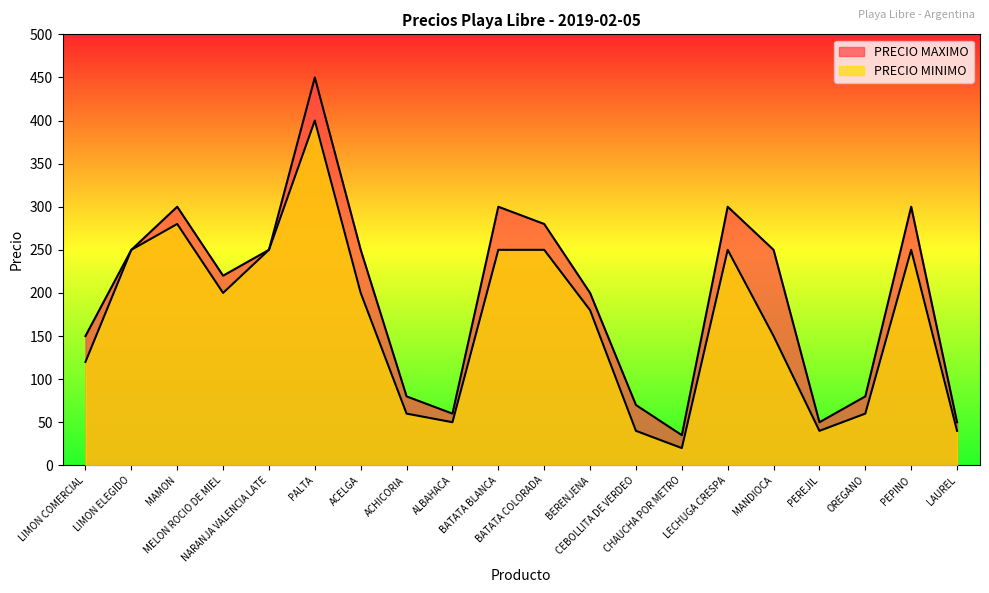

True or false: PRECIO MINIMO and PRECIO MAXIMO intersect in this chart.

False